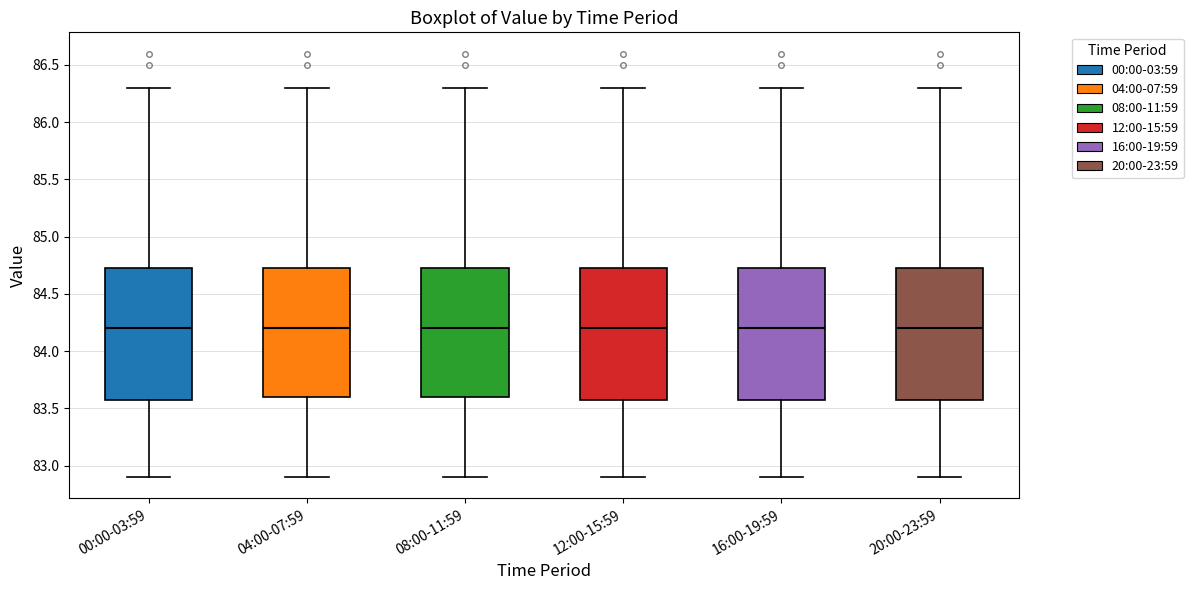

Reading left to right, transcribe this box plot: for each box, give where its median line is, the range the box spans, and where its two whiskers end, as read against the y-axis. The values are not printed on the chart, so give them approximately, as read against the axis.

00:00-03:59: median 84.20, box 83.60 to 84.75, whiskers 82.90 to 86.30
04:00-07:59: median 84.20, box 83.60 to 84.75, whiskers 82.90 to 86.30
08:00-11:59: median 84.20, box 83.60 to 84.75, whiskers 82.90 to 86.30
12:00-15:59: median 84.20, box 83.60 to 84.75, whiskers 82.90 to 86.30
16:00-19:59: median 84.20, box 83.60 to 84.75, whiskers 82.90 to 86.30
20:00-23:59: median 84.20, box 83.60 to 84.75, whiskers 82.90 to 86.30